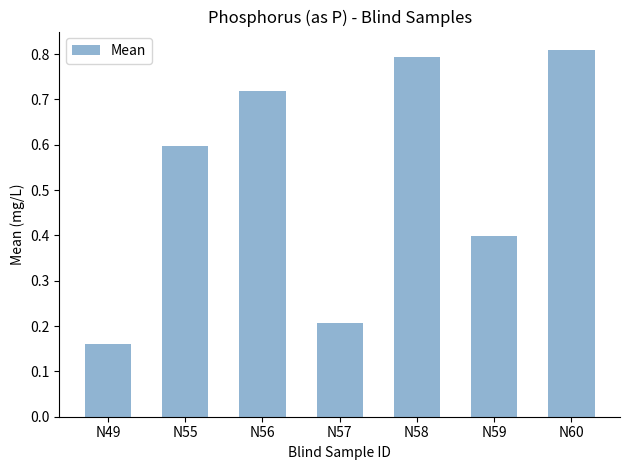

What is the value of the 2nd bar from the left?

0.6